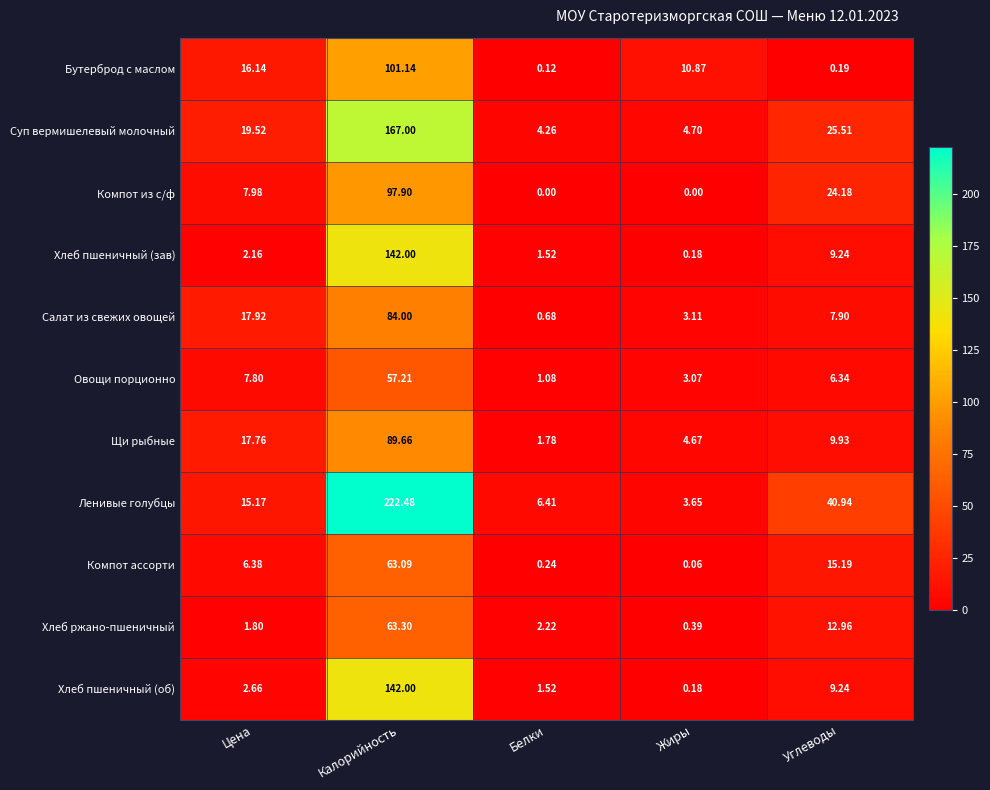

At which label does Овощи порционно first exceed 6?

Цена